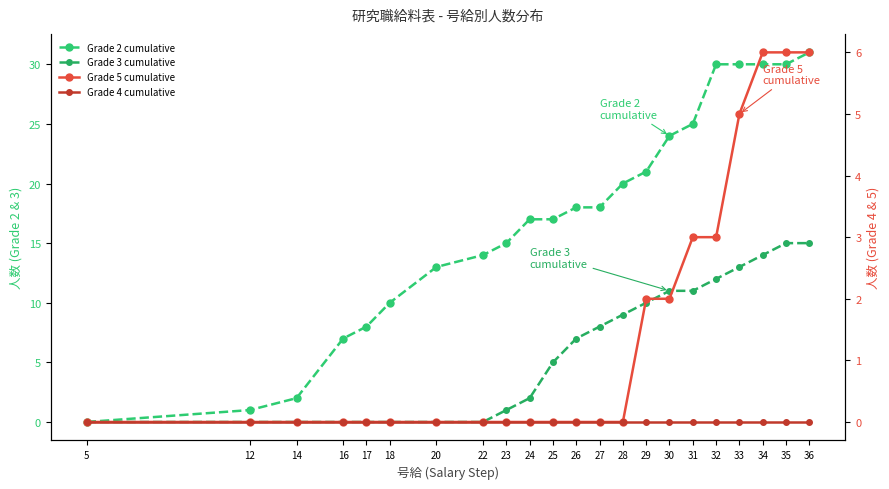

How many lines are shown in the chart?

4